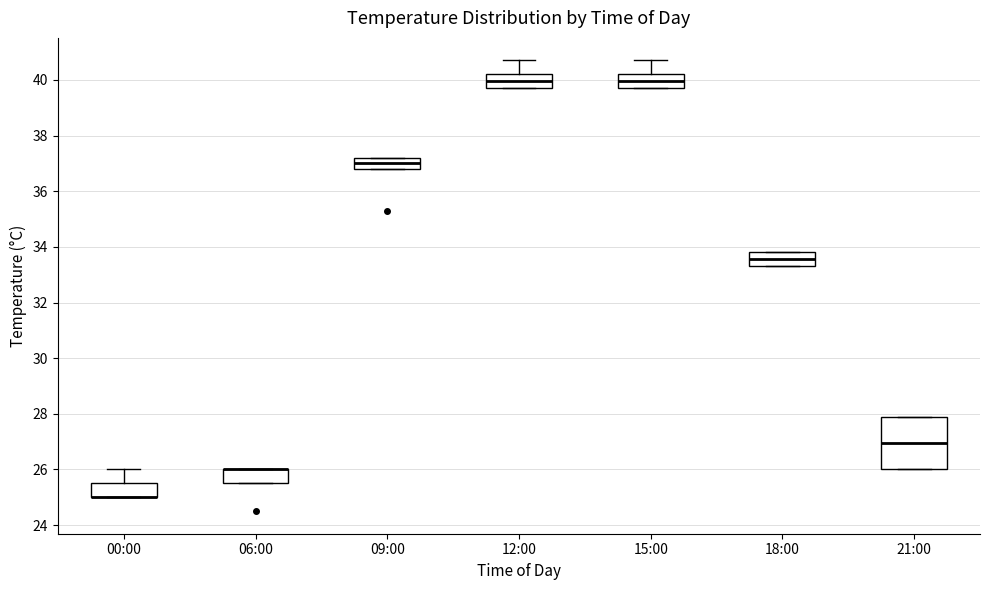

Which box is the tallest, from its lower edge to its upper edge?

21:00